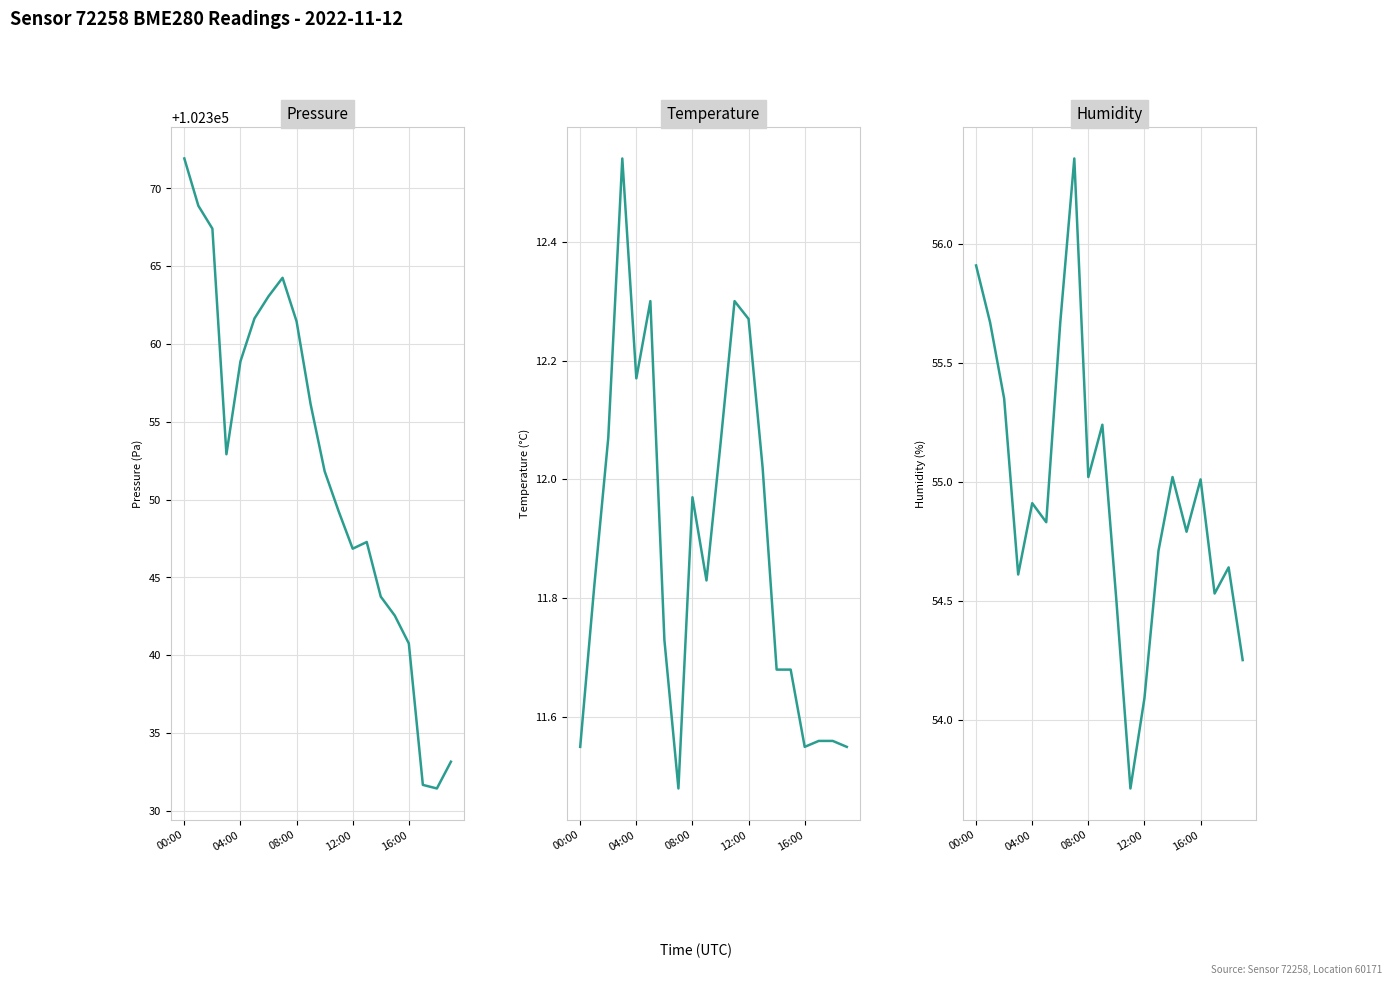

List the series in order of their peak value, highest first.

pressure, humidity, temperature